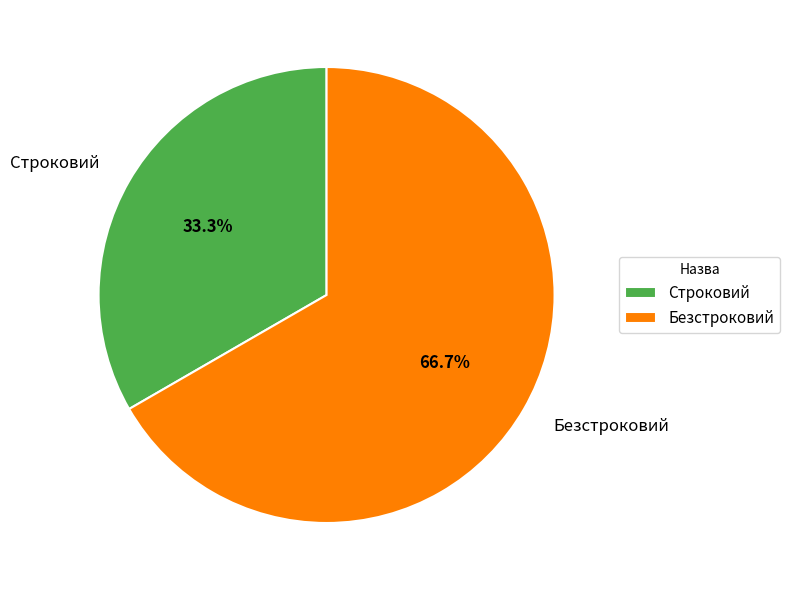

Does any single category account for the majority?

Yes